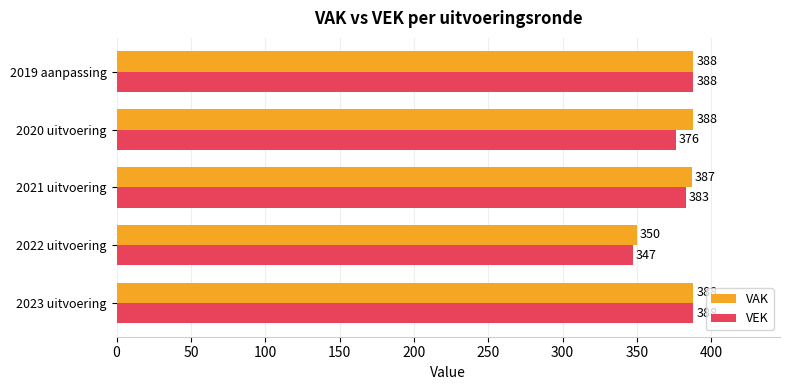

The value of VEK at 2023 uitvoering is 566. True or false?

False